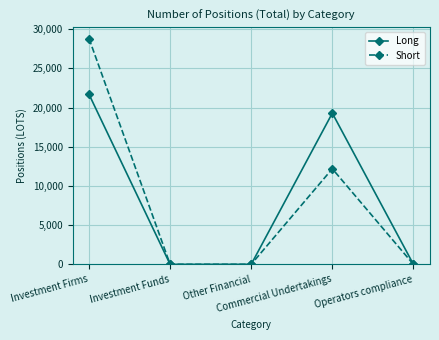

Rank the series by their maximum value, from highest to lowest.

Short, Long